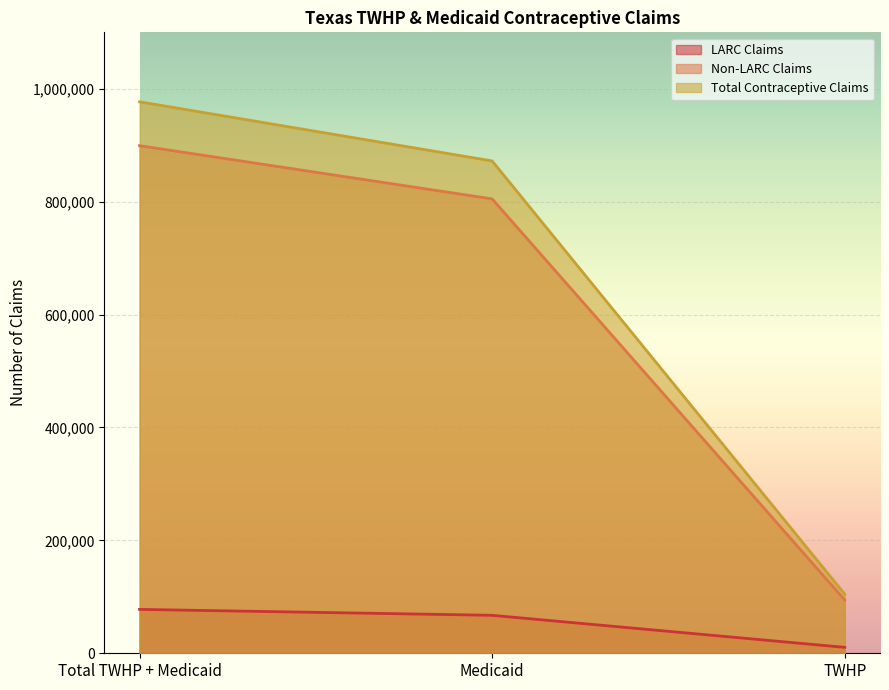

Does the chart display data point markers on the line(s)?

No